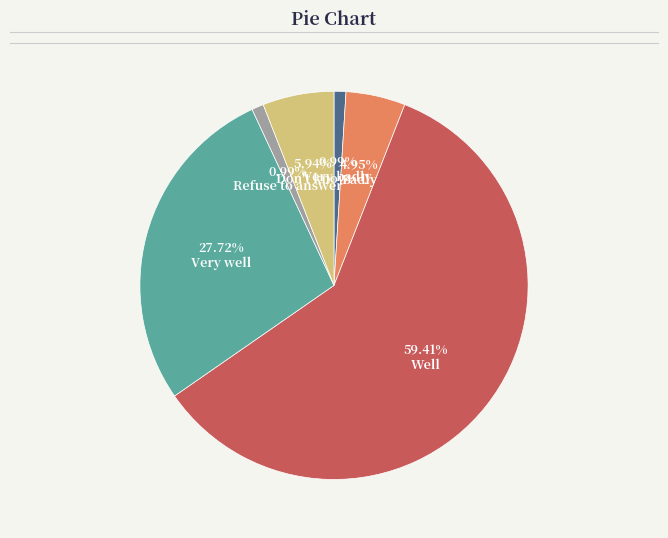

Does any single category account for the majority?

Yes